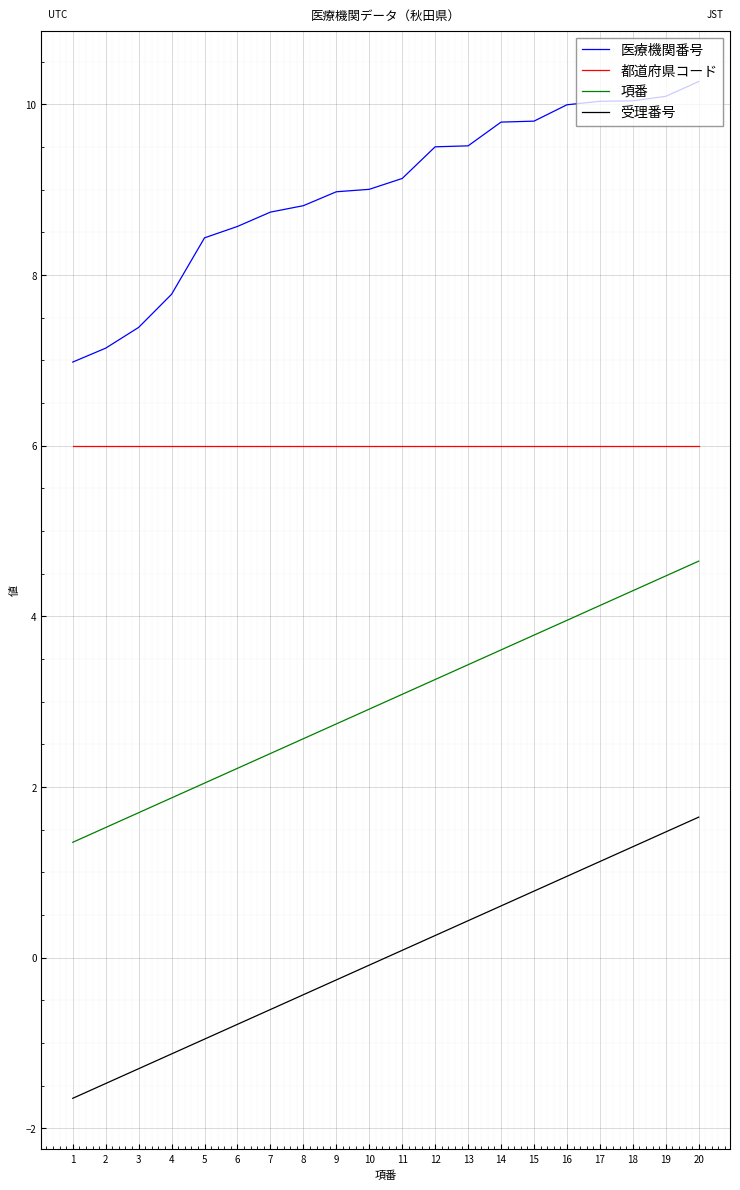

The 医療機関番号 series shows 9.0 at 10. True or false?

True